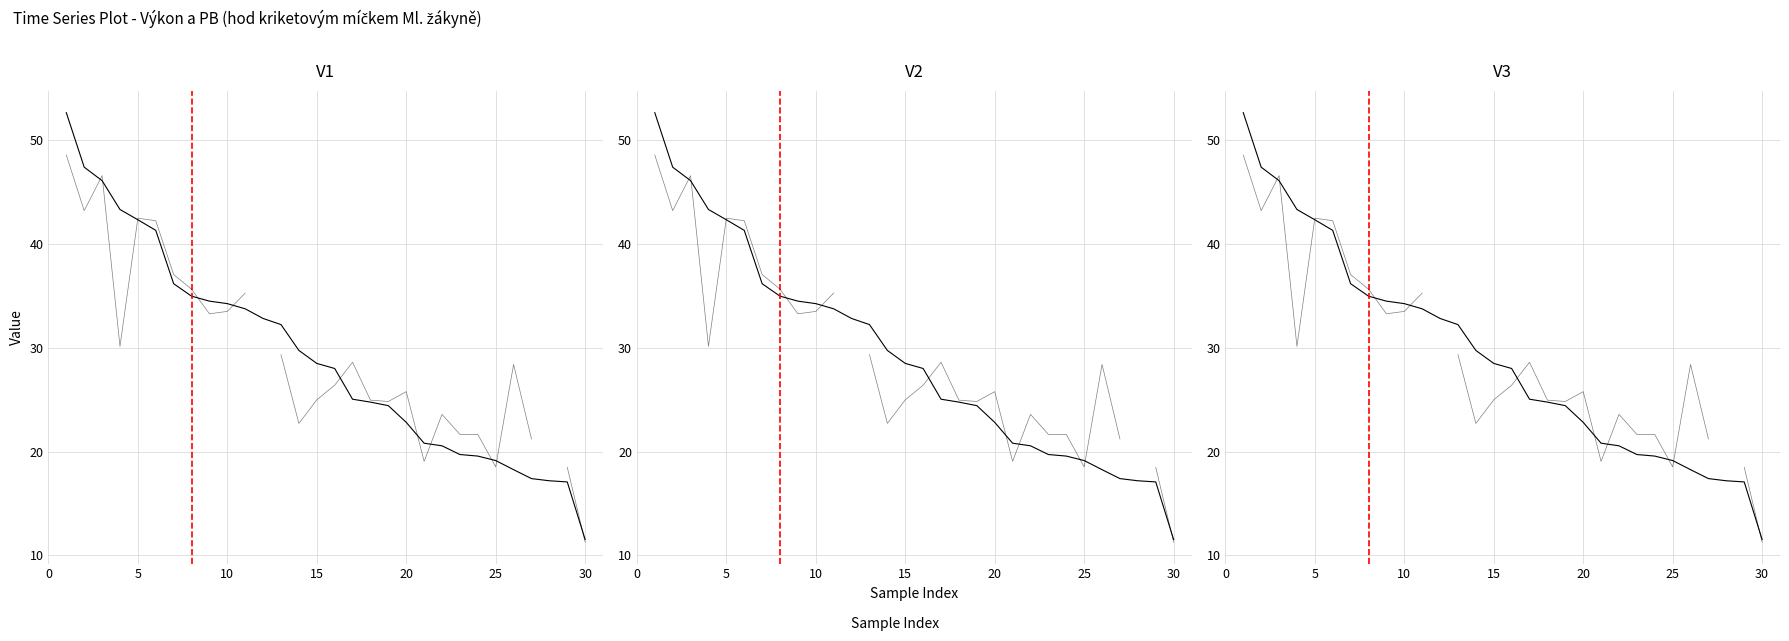

Which series has the widest spread of values?

Výkon